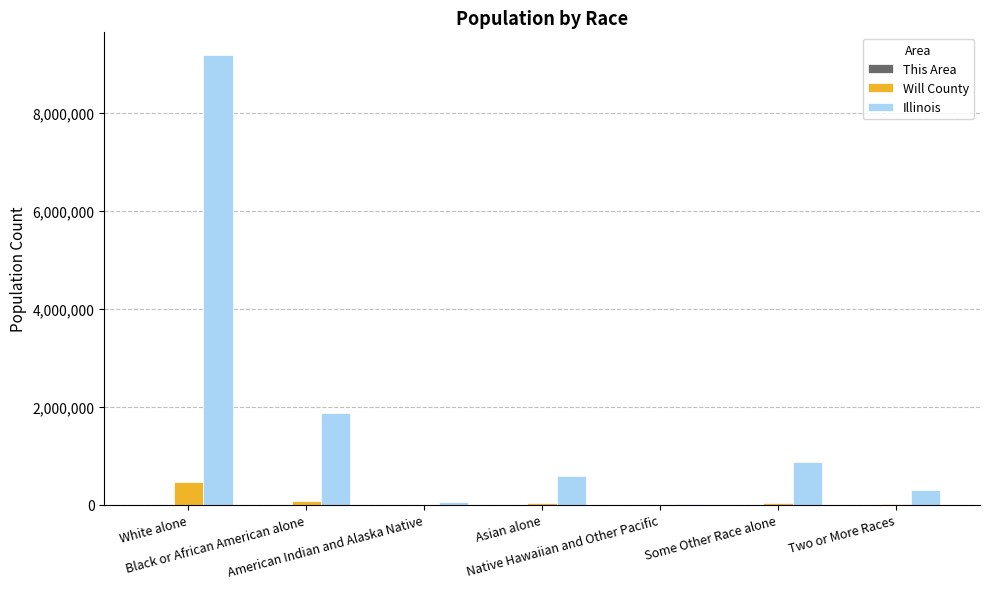

What is the sum of all Will County values?

628410